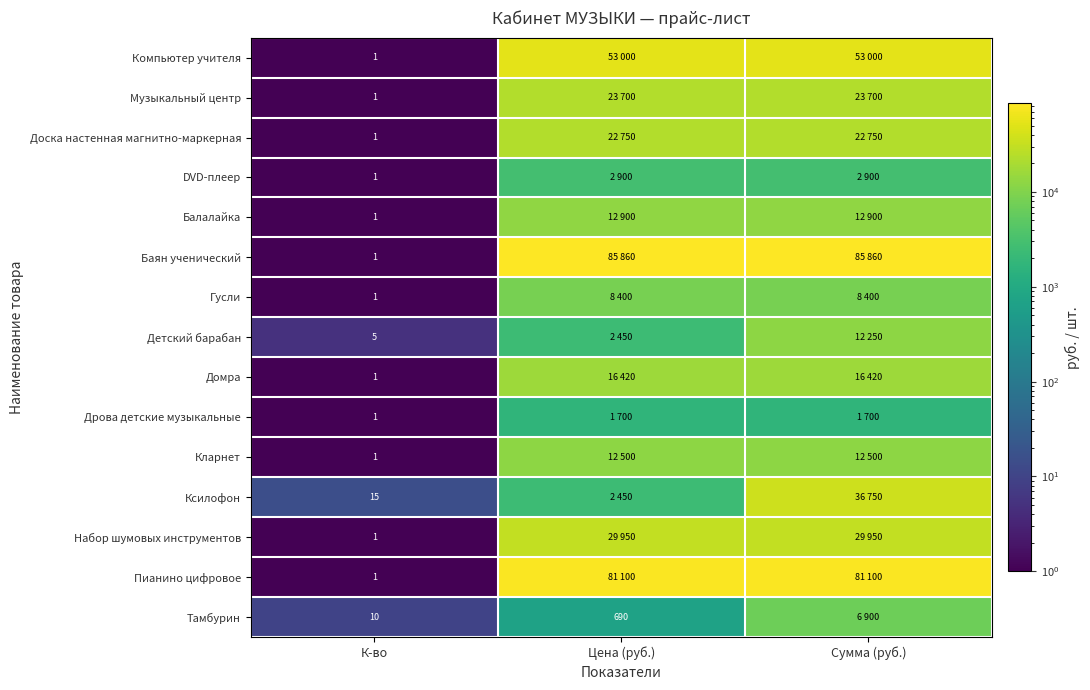

What is the difference between the Кларнет values at К-во and Сумма (руб.)?

12499